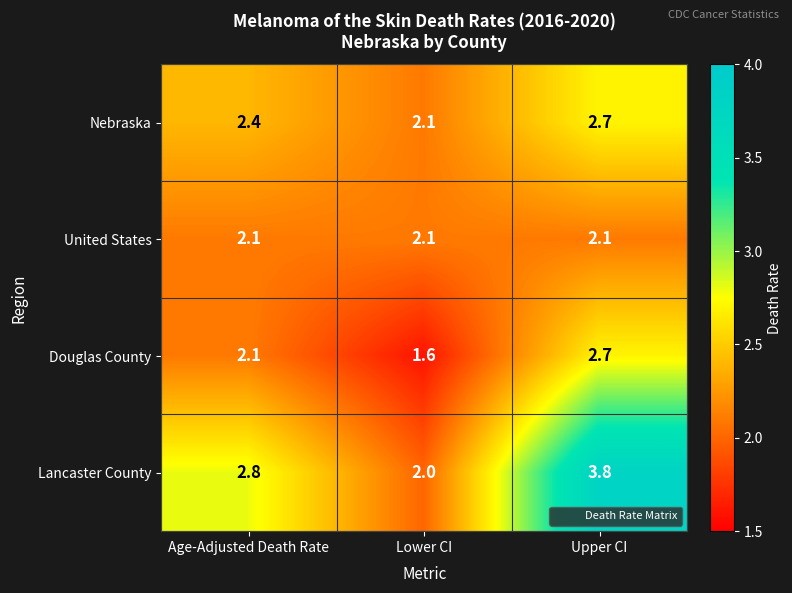

Reading left to right, what are all the values shown in this chart?

Nebraska: 2.4	2.1	2.7
United States: 2.1	2.1	2.1
Douglas County: 2.1	1.6	2.7
Lancaster County: 2.8	2.0	3.8